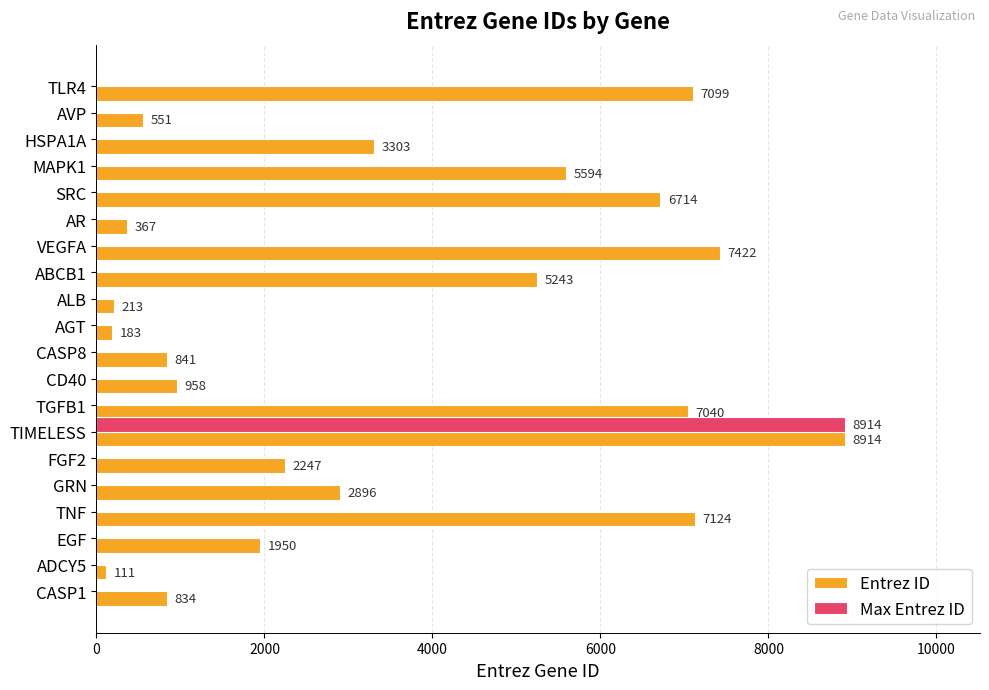

Is it true that Max Entrez ID equals 0 at FGF2?

True